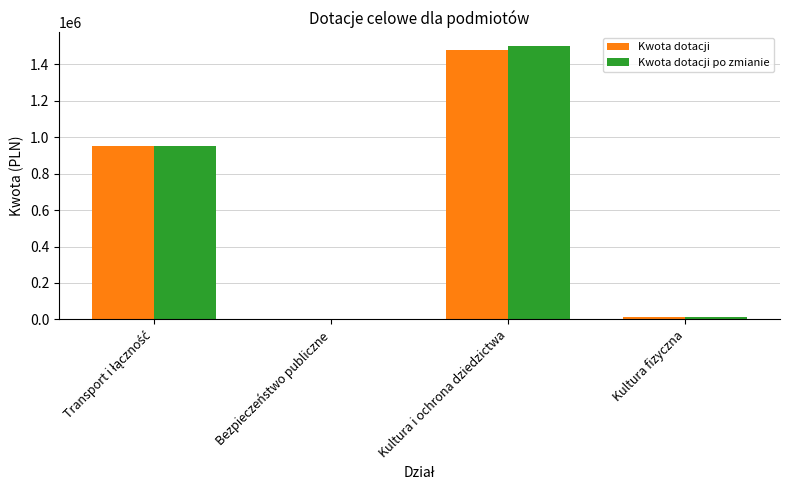

Which series has the largest range (max minus min)?

Kwota dotacji po zmianie